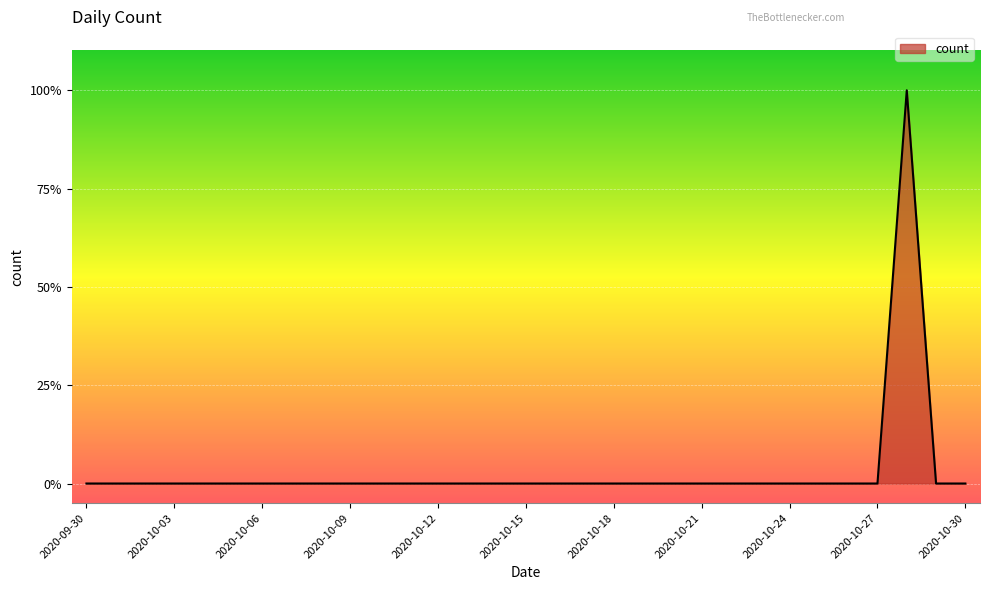

Reading right to left, transcribe all the data shown in this chart.

2020-10-30=0	2020-10-29=0	2020-10-28=1	2020-10-27=0	2020-10-26=0	2020-10-25=0	2020-10-24=0	2020-10-23=0	2020-10-22=0	2020-10-21=0	2020-10-20=0	2020-10-19=0	2020-10-18=0	2020-10-17=0	2020-10-16=0	2020-10-15=0	2020-10-14=0	2020-10-13=0	2020-10-12=0	2020-10-11=0	2020-10-10=0	2020-10-09=0	2020-10-08=0	2020-10-07=0	2020-10-06=0	2020-10-05=0	2020-10-04=0	2020-10-03=0	2020-10-02=0	2020-10-01=0	2020-09-30=0